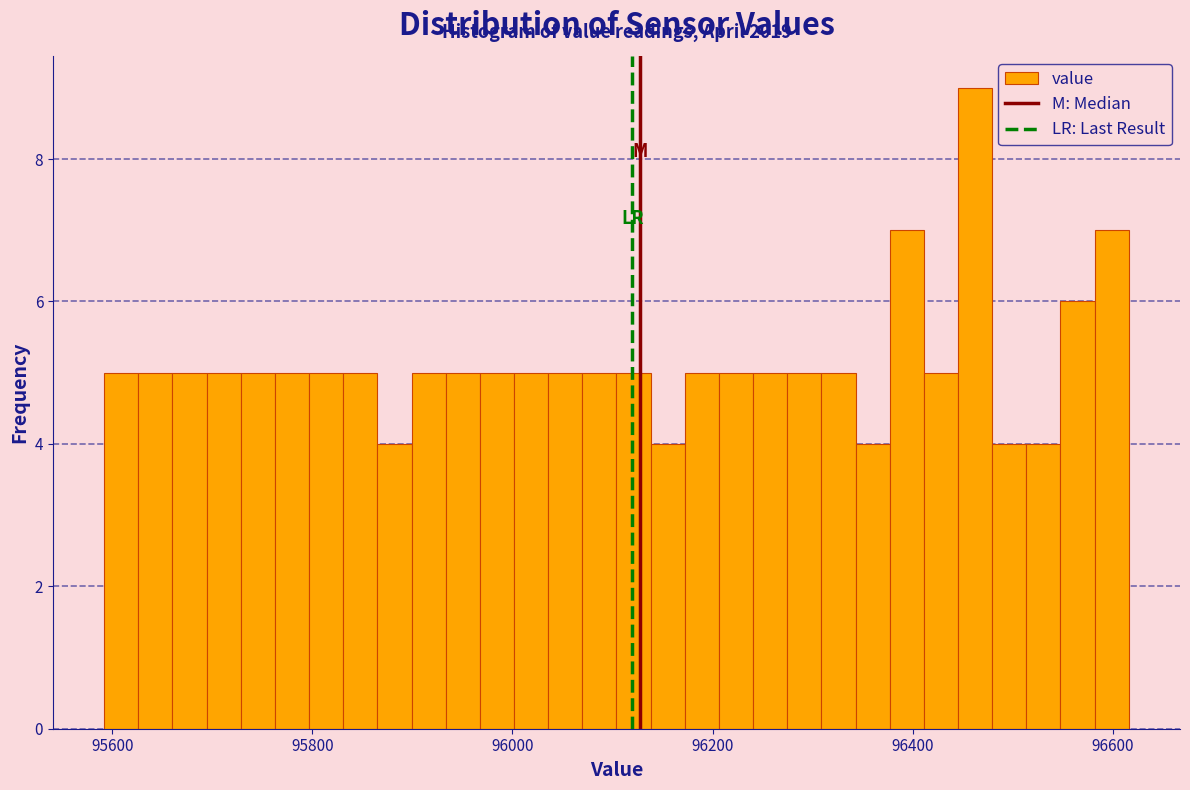

Read against the x-axis, roughly where is the centre of the tallest bar?

96460